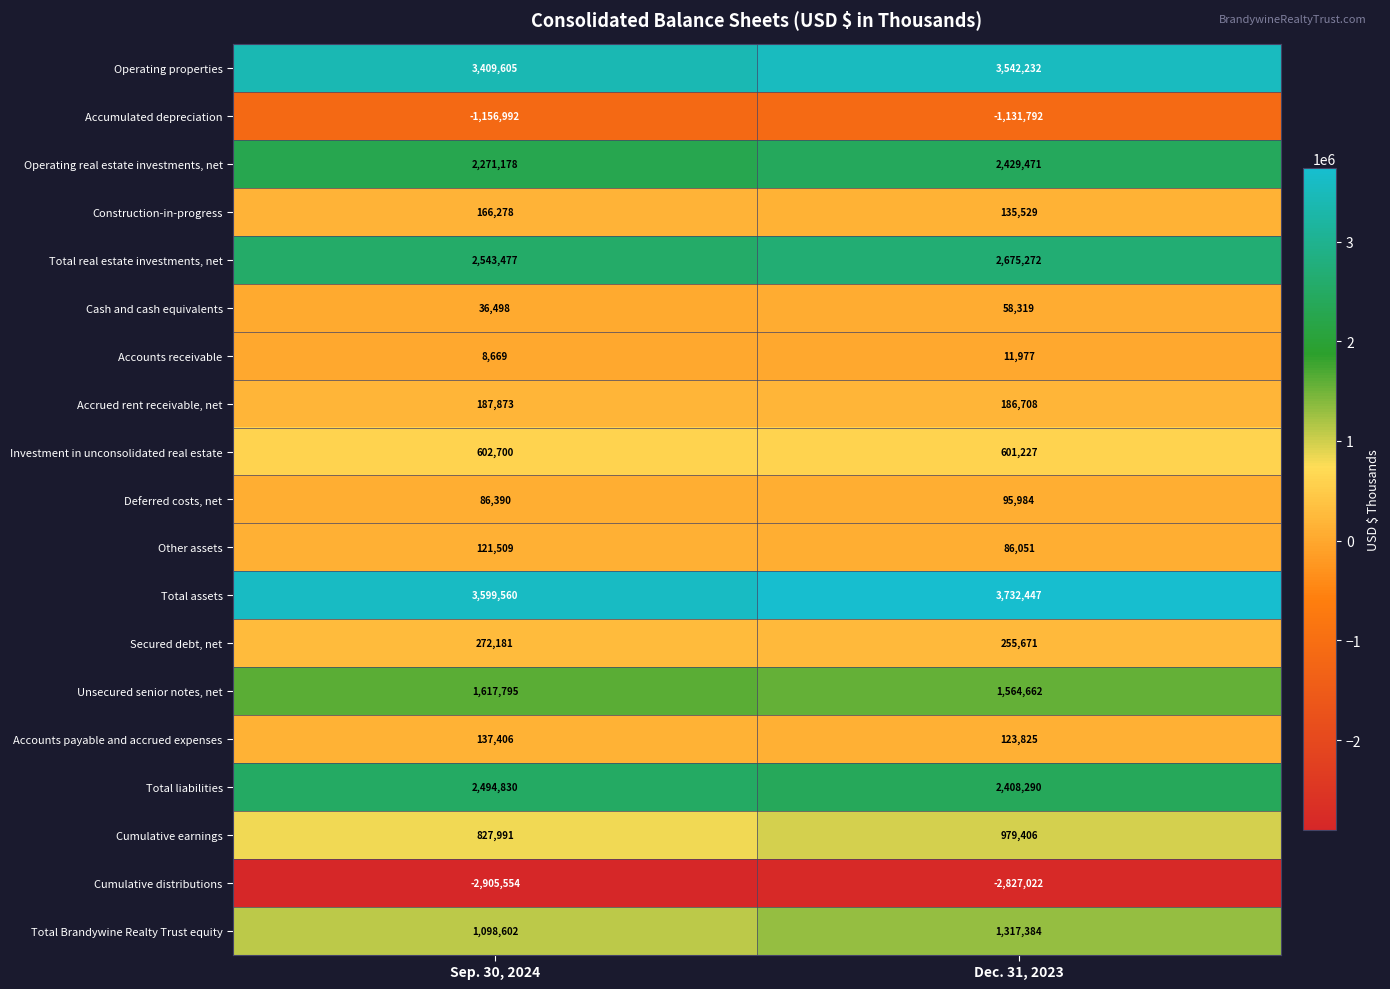

True or false: Accounts payable and accrued expenses has a value of 137406 at Sep. 30, 2024.

True